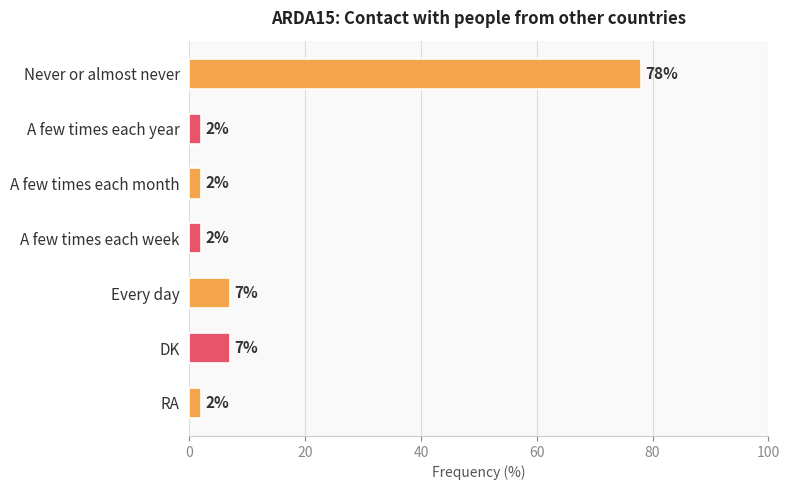

What is the ratio of the value at A few times each month to the value at Every day?

0.3